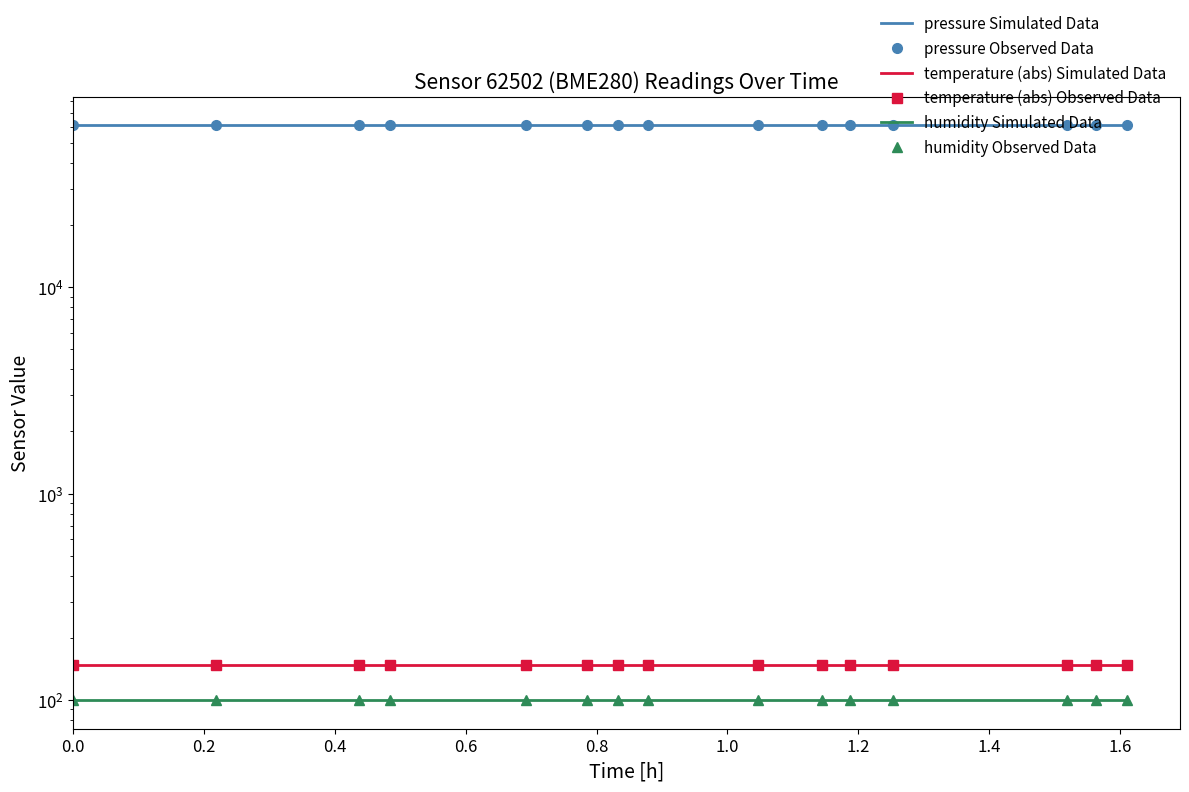

Which series changed the most between 0.2 and 1.6?

pressure Simulated Data